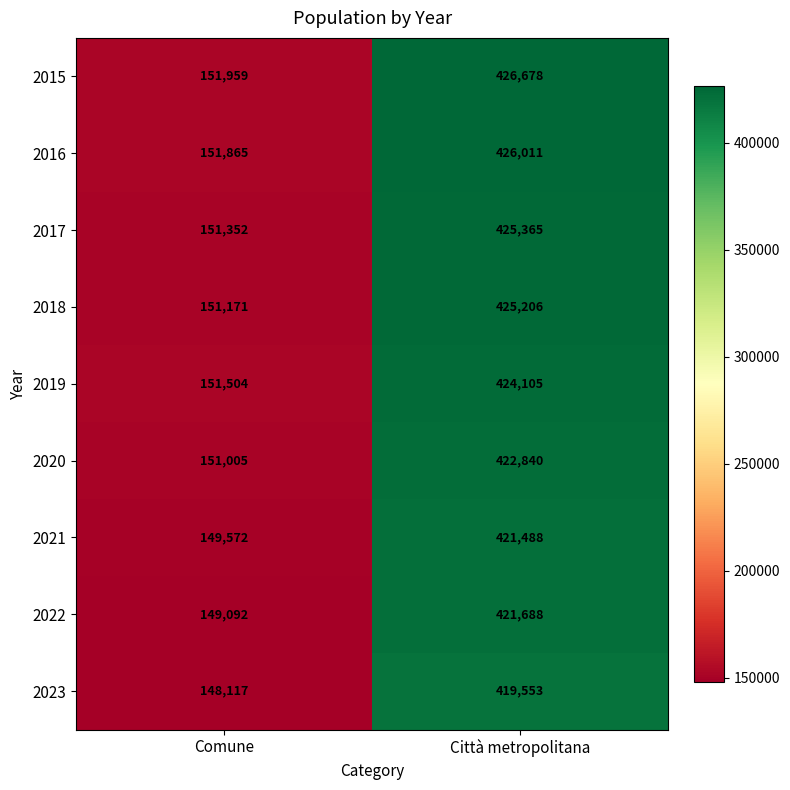

The value of 2020 at Comune is 151005. True or false?

True